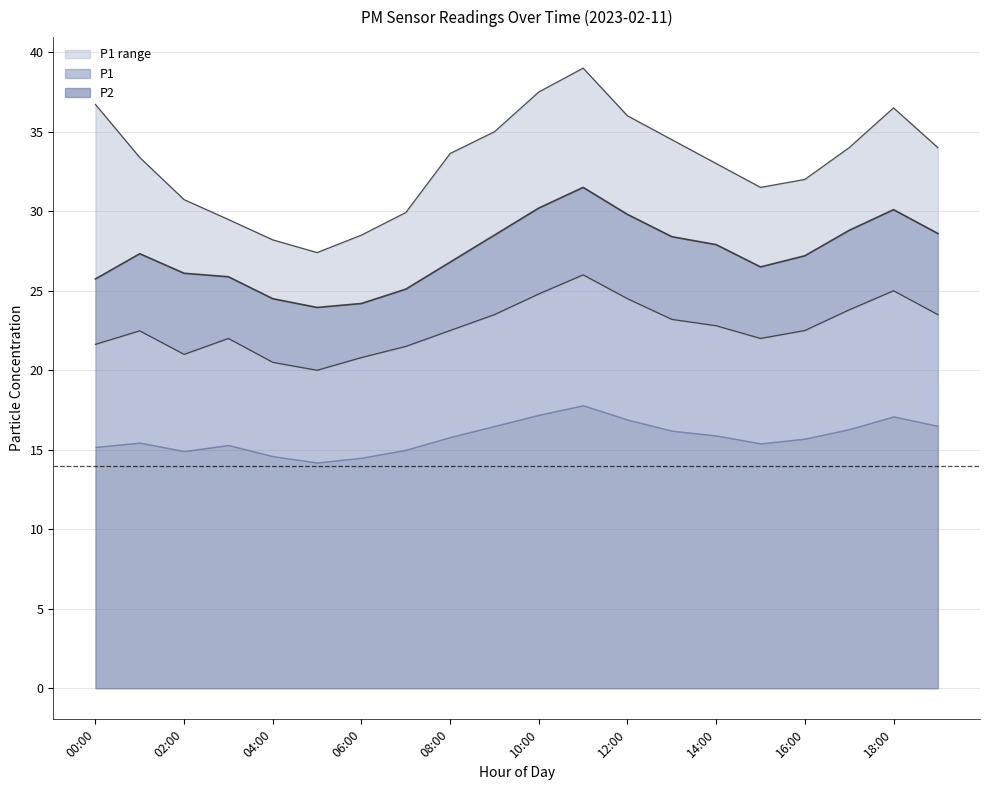

Where is the first local minimum for P2?

02:00